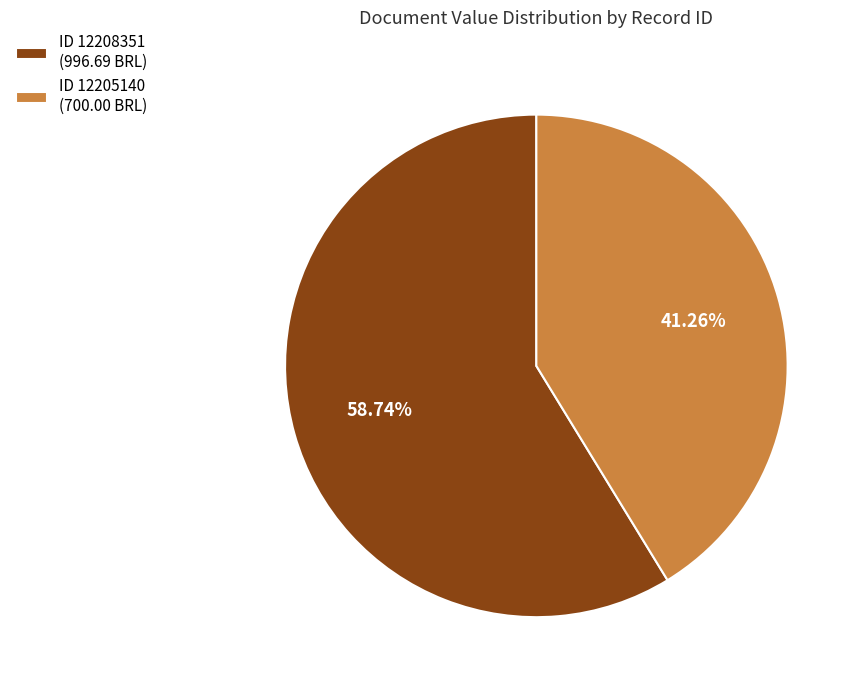

Is the sum of ID 12208351 (996.69 BRL) and ID 12205140 (700.00 BRL) greater than half?

Yes